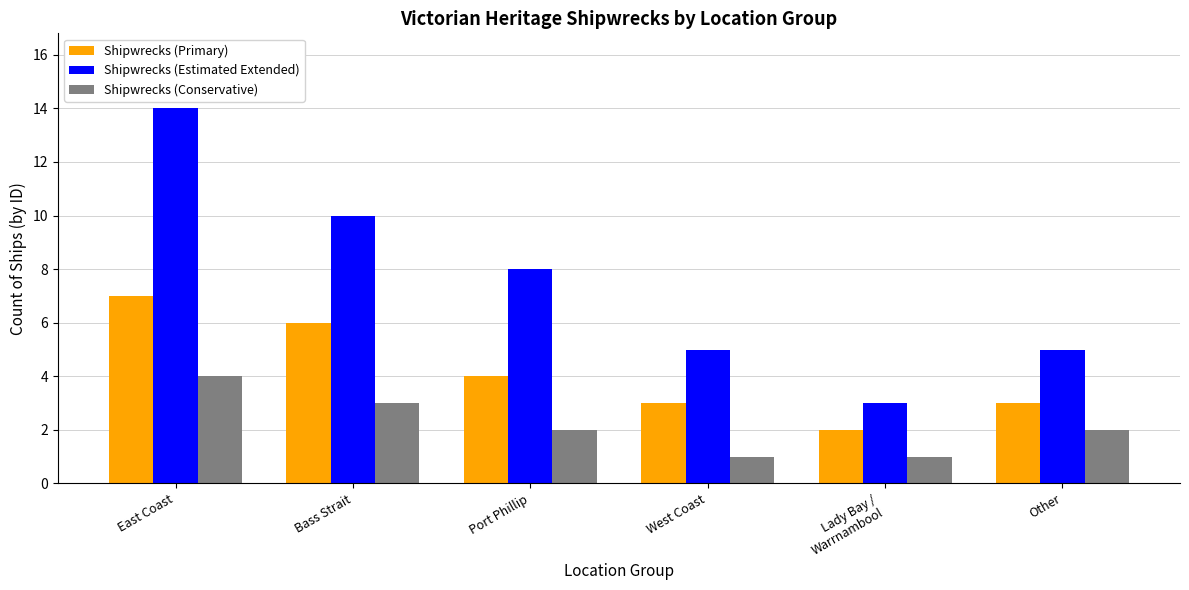

What is the value of the Shipwrecks (Primary) bar at the 6th from the left?

3